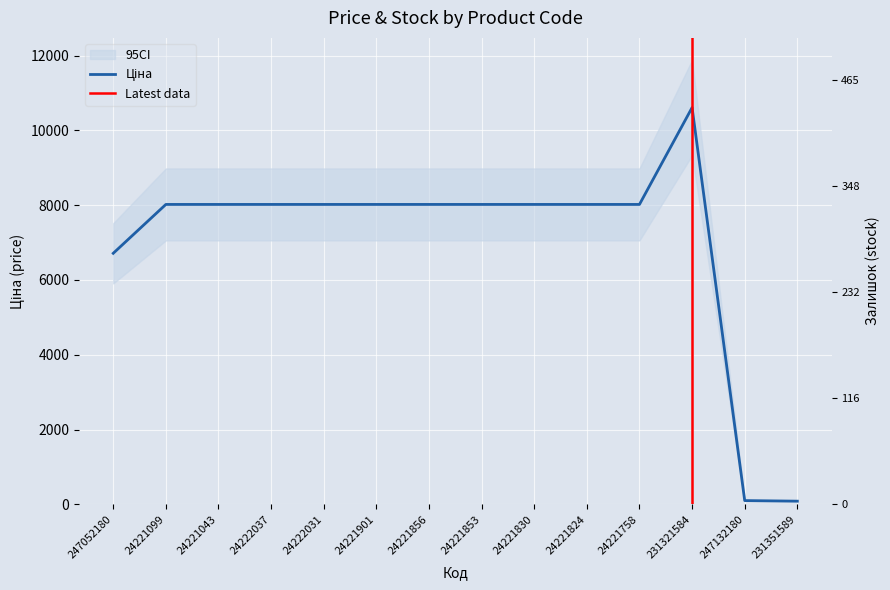

Count the number of categories in the chart.

14